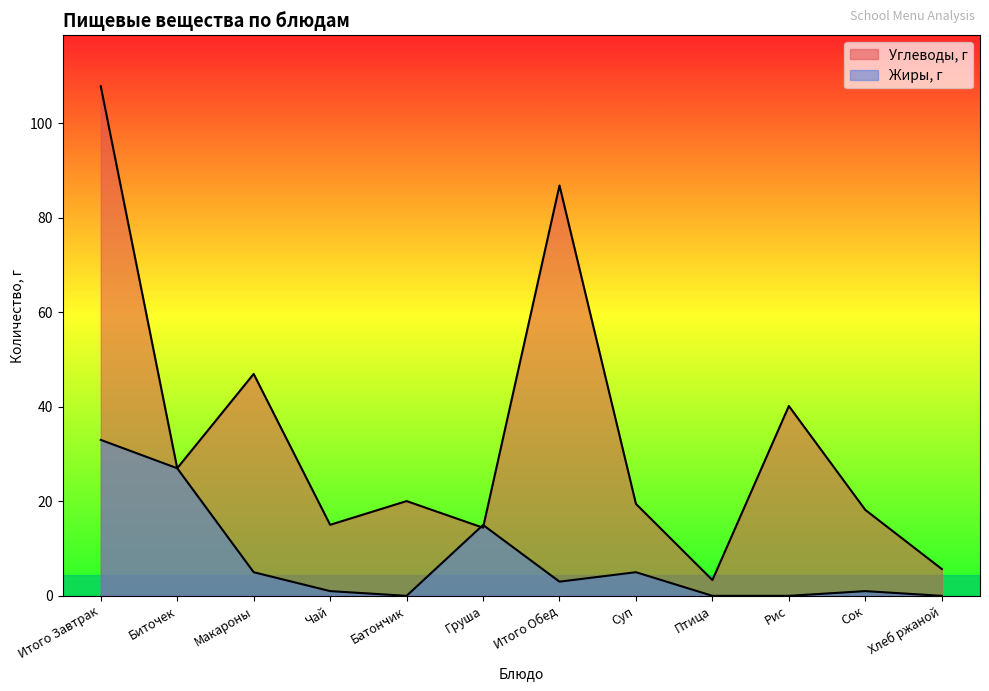

Does the chart display data point markers on the line(s)?

No